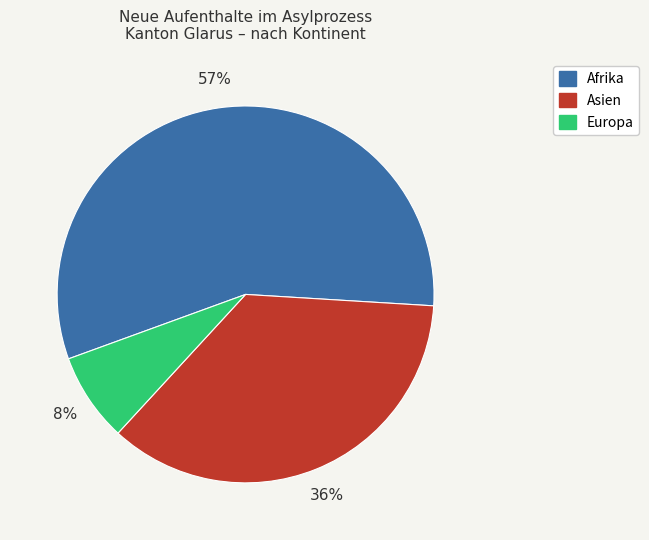

Is there any slice that represents more than half of the pie?

Yes